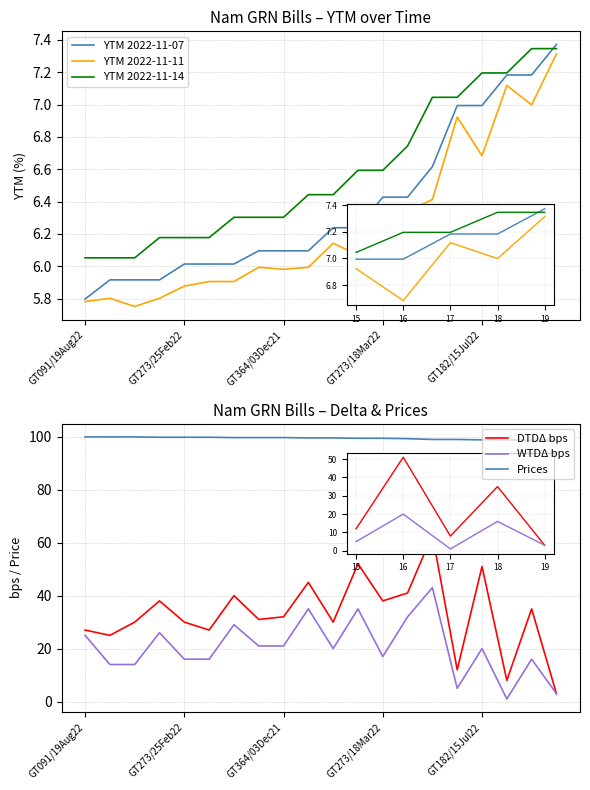

Where is YTM 2022-11-14 nearest to the value 6?

GT091/19Aug22